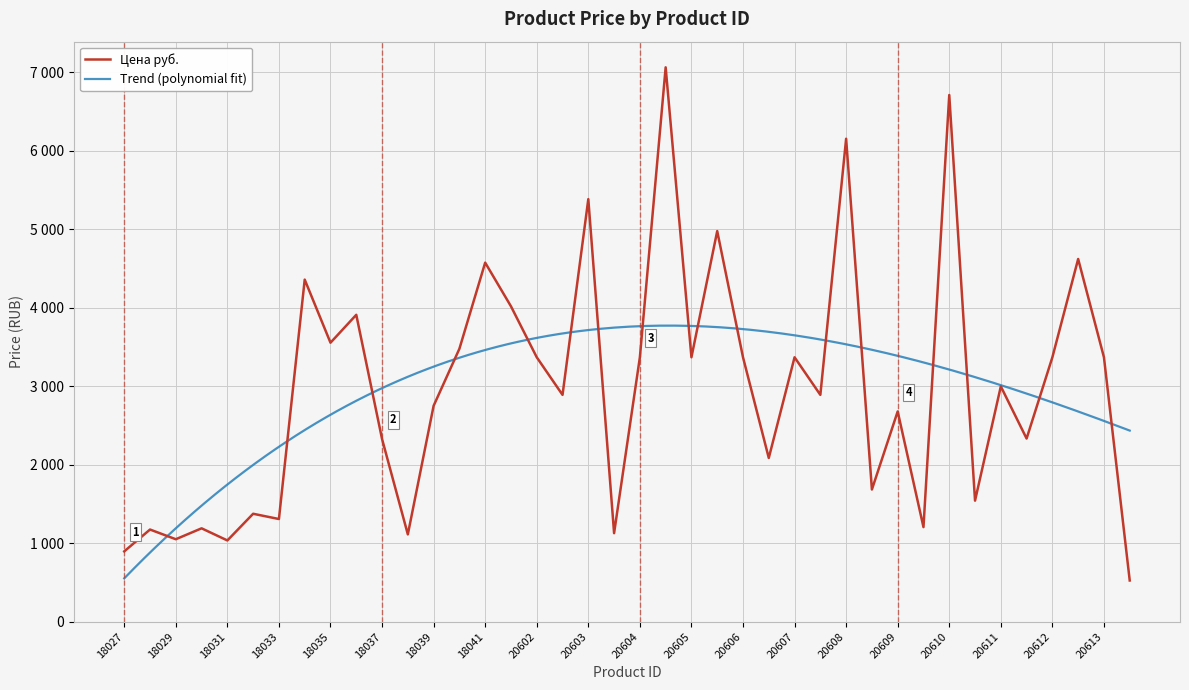

List the labels in order of value, smallest first.

18054, 18027, 18031, 18029, 18038, 18044, 18028, 18030, 18050, 18033, 18032, 18051, 18049, 18047, 18037, 18052, 20609, 18039, 18043, 18048, 20611, 20602, 20604, 20605, 20606, 20607, 20612, 20613, 18040, 18035, 18036, 18042, 18034, 18041, 18053, 18046, 20603, 20608, 20610, 18045